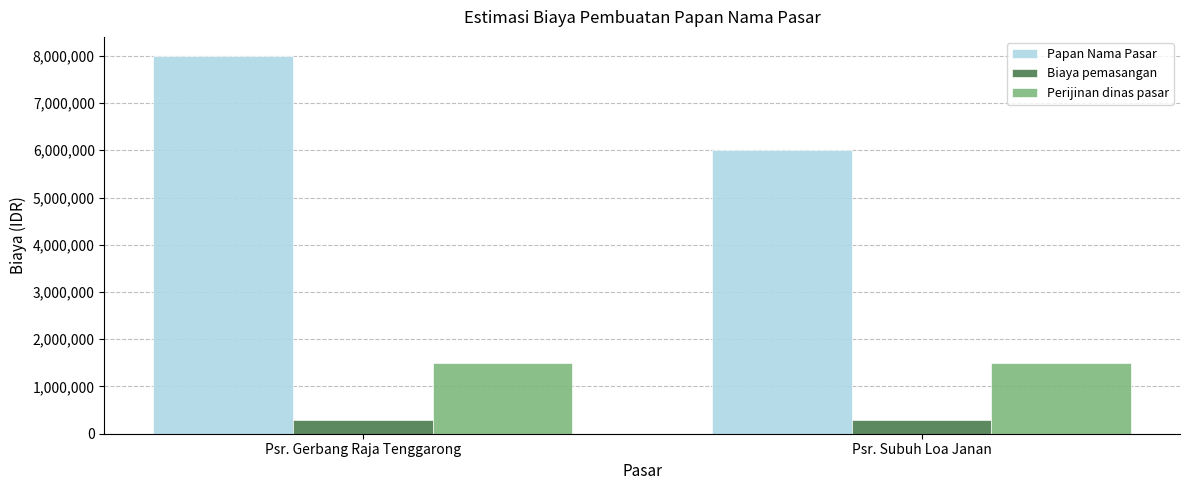

Between Psr. Gerbang Raja Tenggarong and Psr. Subuh Loa Janan, which series saw the biggest shift?

Papan Nama Pasar